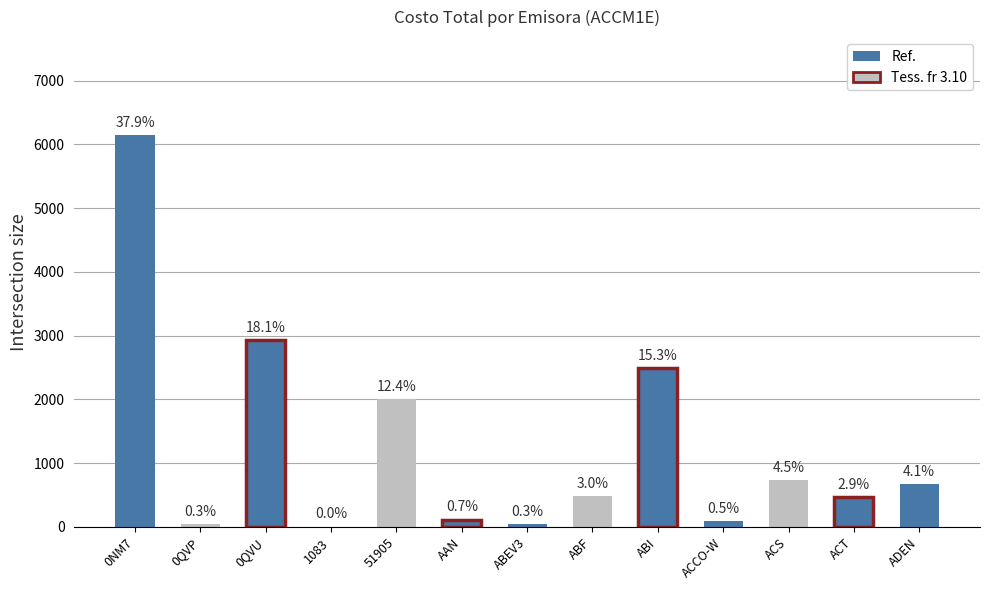

Which has a higher value, 0QVU or 0QVP?

0QVU